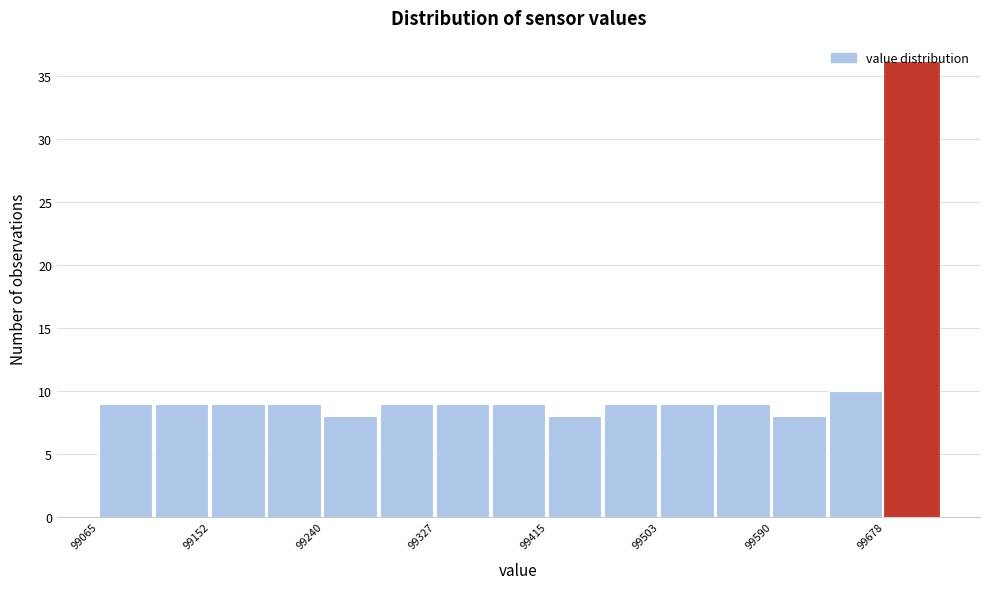

How tall is the bar that spans 99110 to 99150 on the x-axis? Neither the bar edges nor the heights are printed on the chart, so give them approximately, as read against the axes.

9